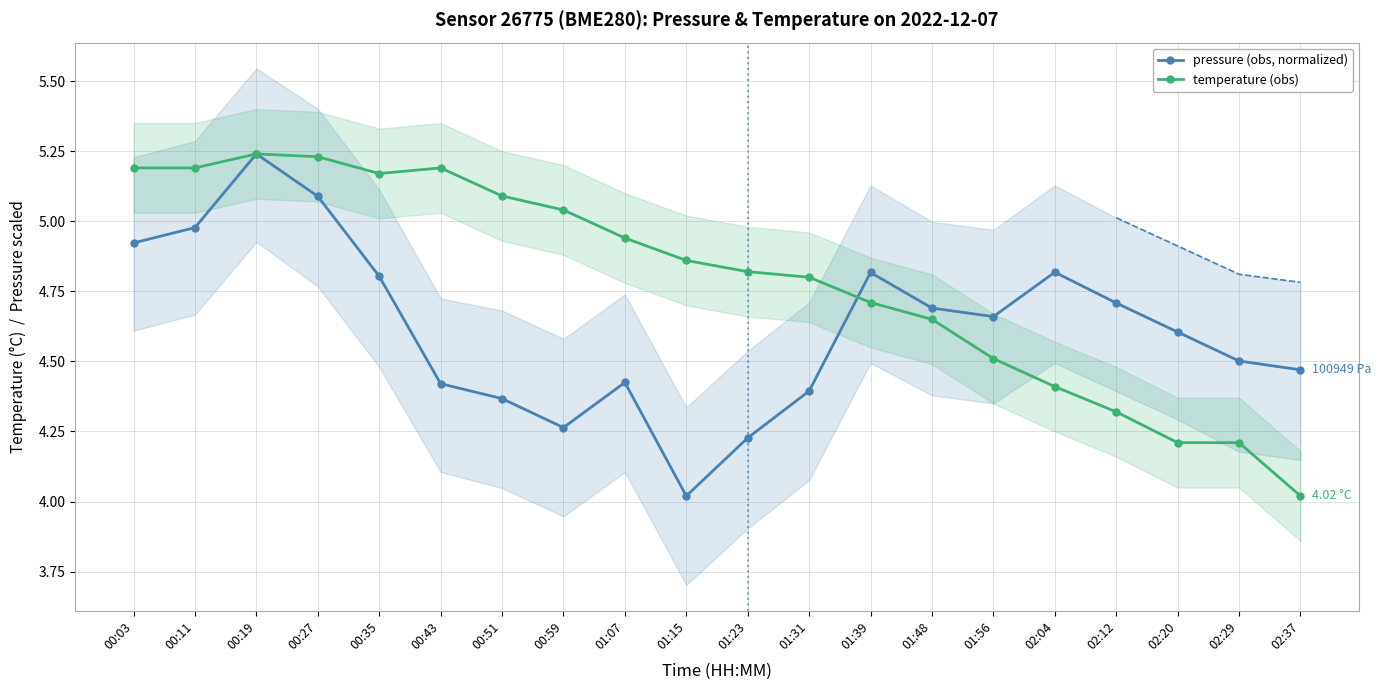

How many data points does each series have?

20